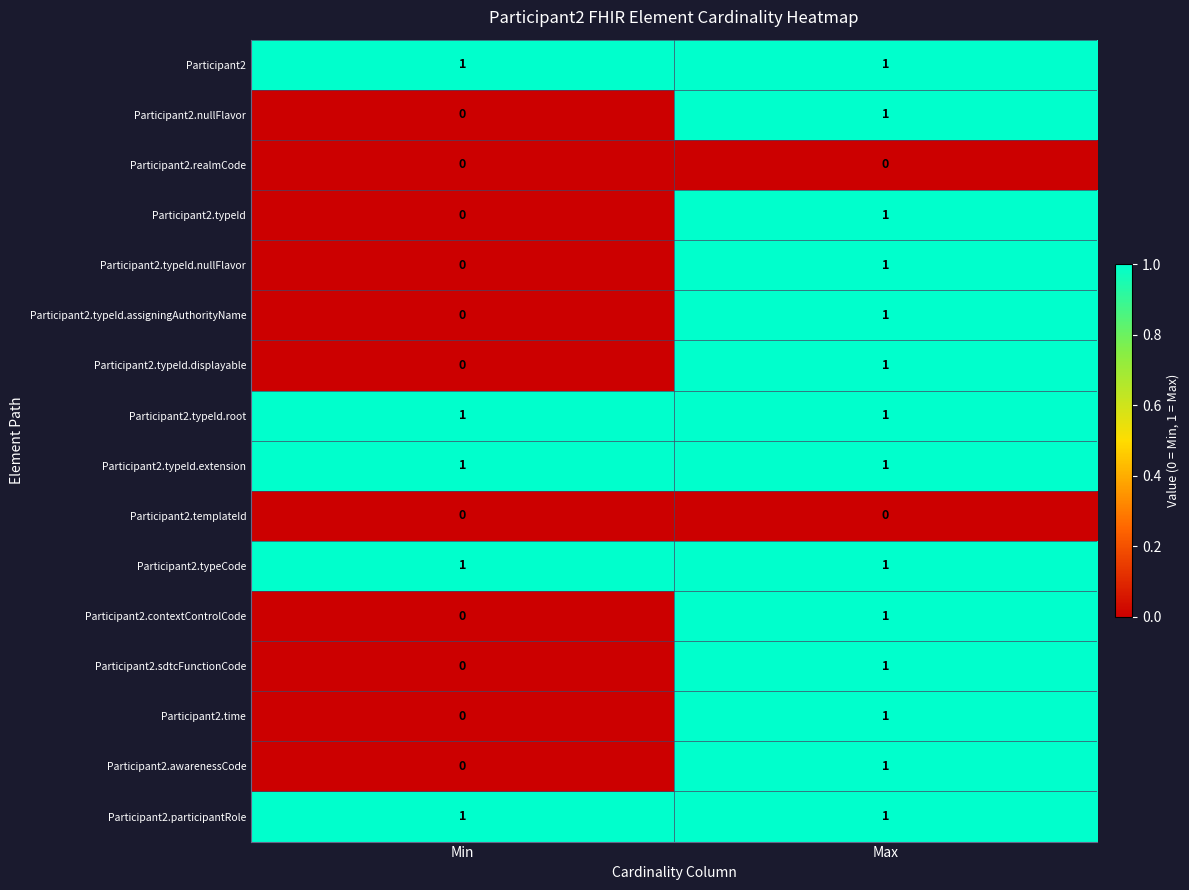

At which category is the sum across all series the highest?

Max